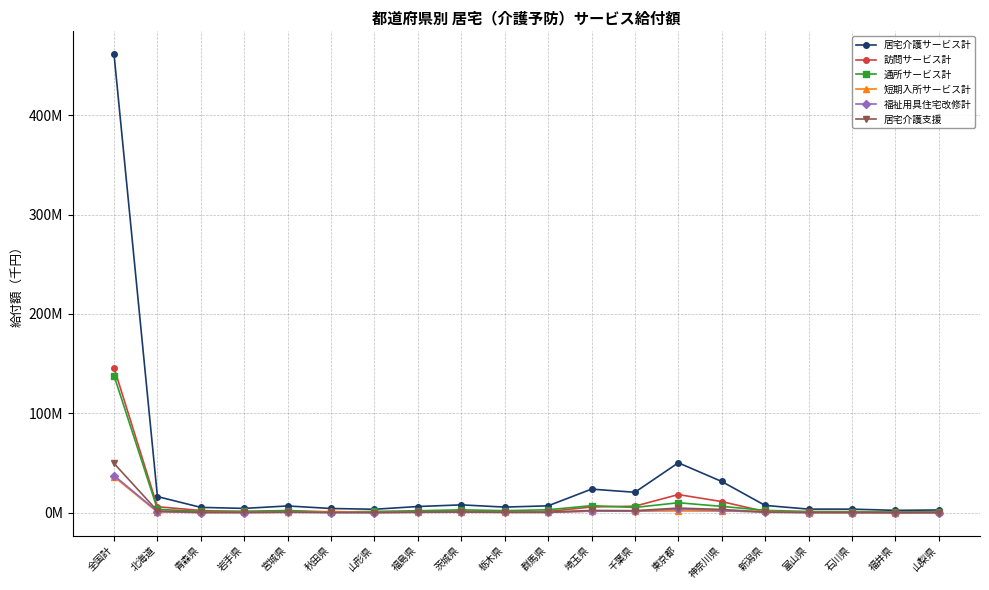

Reading left to right, transcribe all the data shown in this chart.

居宅介護サービス計: 全国計=461134375.1	北海道=16441367.2	青森県=5576383.4	岩手県=4560778.3	宮城県=7005510.6	秋田県=4460701.3	山形県=3694056.5	福島県=6442428.8	茨城県=8101363.5	栃木県=5868462.4	群馬県=7136144.5	埼玉県=23932917.3	千葉県=20762657.9	東京都=50394220.4	神奈川県=31618288.3	新潟県=7542252.5	富山県=3836618.9	石川県=3813819.3	福井県=2583152.0	山梨県=2942976.4
訪問サービス計: 全国計=146075993.8	北海道=6259496.0	青森県=2426637.2	岩手県=1227611.0	宮城県=1840367.0	秋田県=857918.3	山形県=705472.5	福島県=1477493.1	茨城県=1830067.5	栃木県=1194462.3	群馬県=1434481.4	埼玉県=5996137.1	千葉県=6800326.8	東京都=18451473.7	神奈川県=11403309.0	新潟県=1316982.7	富山県=1131909.7	石川県=1193381.1	福井県=459345.4	山梨県=673315.0
通所サービス計: 全国計=138082062.8	北海道=3632750.2	青森県=1562687.3	岩手県=1641657.0	宮城県=2424461.5	秋田県=861263.2	山形県=1522027.9	福島県=2188220.0	茨城県=3134364.0	栃木県=2273807.5	群馬県=3176722.5	埼玉県=7299035.3	千葉県=5512058.7	東京都=10243751.3	神奈川県=6593294.7	新潟県=2585290.6	富山県=1434391.5	石川県=1302916.8	福井県=1060952.2	山梨県=1089245.4
短期入所サービス計: 全国計=36376300.4	北海道=921431.6	青森県=490664.5	岩手県=555964.8	宮城県=704285.5	秋田県=1534264.2	山形県=460282.1	福島県=745492.4	茨城県=991327.9	栃木県=688936.7	群馬県=676647.9	埼玉県=1858867.1	千葉県=1798827.7	東京都=2003598.7	神奈川県=1777711.7	新潟県=1520808.5	富山県=359664.4	石川県=376649.8	福井県=356795.7	山梨県=486404.7
福祉用具住宅改修計: 全国計=37622839.4	北海道=1409843.7	青森県=346770.6	岩手県=358568.1	宮城県=595638.2	秋田県=277657.5	山形県=299889.7	福島県=606916.7	茨城県=716484.8	栃木県=559655.9	群馬県=519557.9	埼玉県=1857733.9	千葉県=1781777.5	東京都=3697918.2	神奈川県=2497989.2	新潟県=646584.4	富山県=371225.0	石川県=298794.1	福井県=222449.4	山梨県=240438.4
居宅介護支援: 全国計=49819802.8	北海道=2000453.9	青森県=613946.1	岩手県=557755.8	宮城県=831818.0	秋田県=520974.2	山形県=426451.9	福島県=802886.7	茨城県=971381.5	栃木県=655305.6	群馬県=730575.3	埼玉県=2511779.3	千葉県=2265403.3	東京都=4896649.3	神奈川県=3504943.8	新潟県=856508.7	富山県=479703.6	石川県=392615.5	福井県=292657.4	山梨県=347881.8